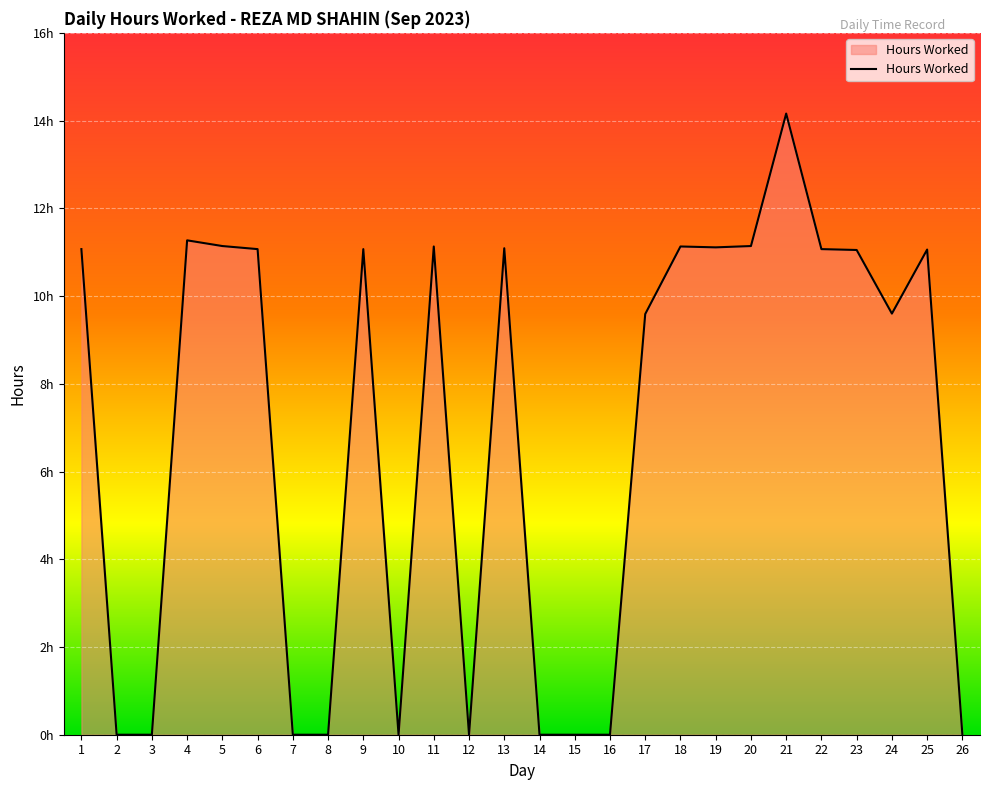

At which category does the data reach its first local peak?

4